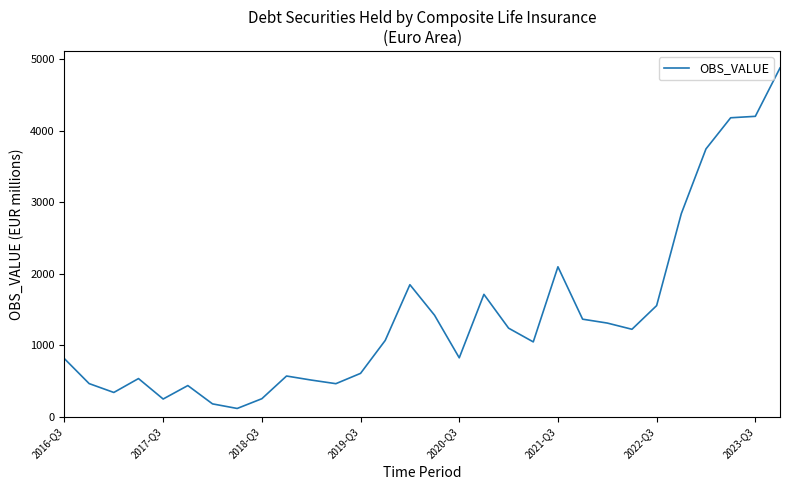

What is the greatest value displayed?

4876.9